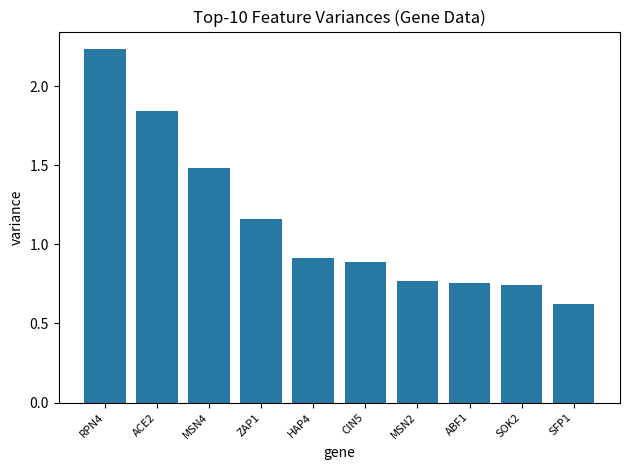

What is the difference between the values at ABF1 and CIN5?

0.1